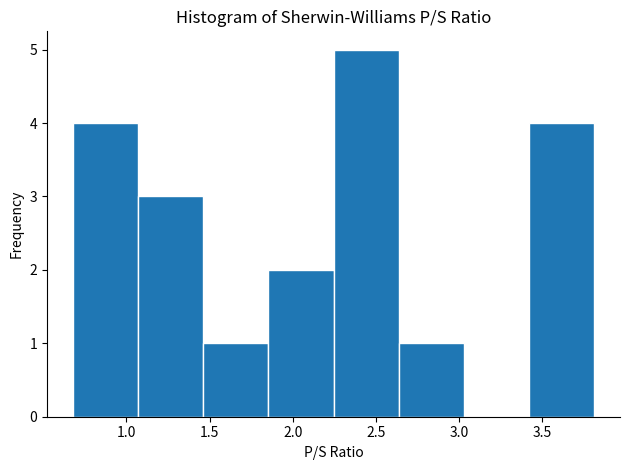

Reading left to right, transcribe this chart: for each bar, give the range it covers on the x-axis and its height. Neither the bar edges nor the heights are printed on the chart, so give them approximately, as read against the axes.

0.70 to 1.05: 4
1.05 to 1.45: 3
1.45 to 1.85: 1
1.85 to 2.25: 2
2.25 to 2.65: 5
2.65 to 3.05: 1
3.05 to 3.40: 0
3.40 to 3.80: 4